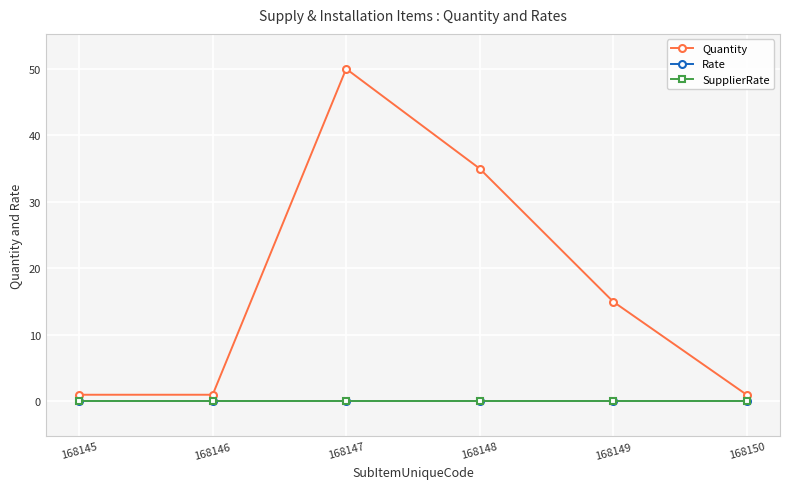

What is the maximum value shown in the chart?

50